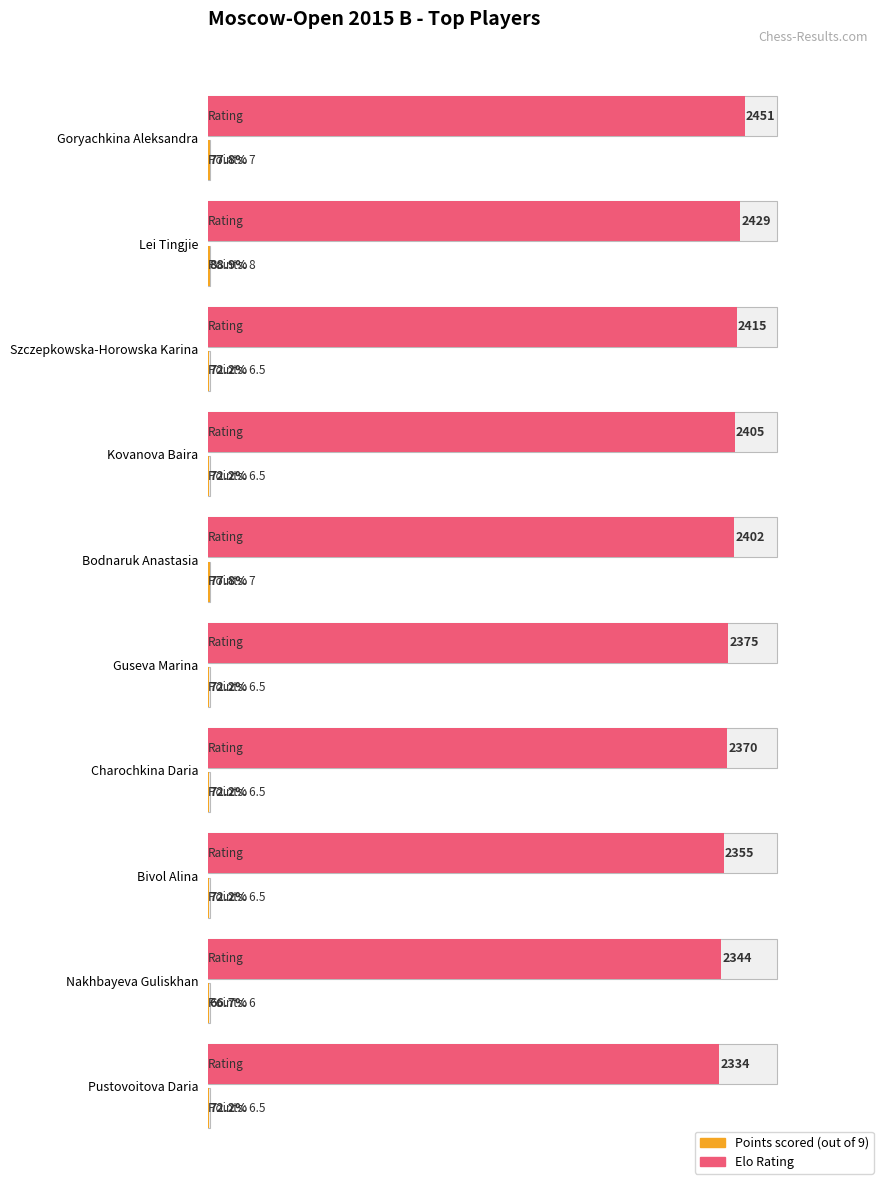

What is the average value of the Elo Rating series?

2388.0